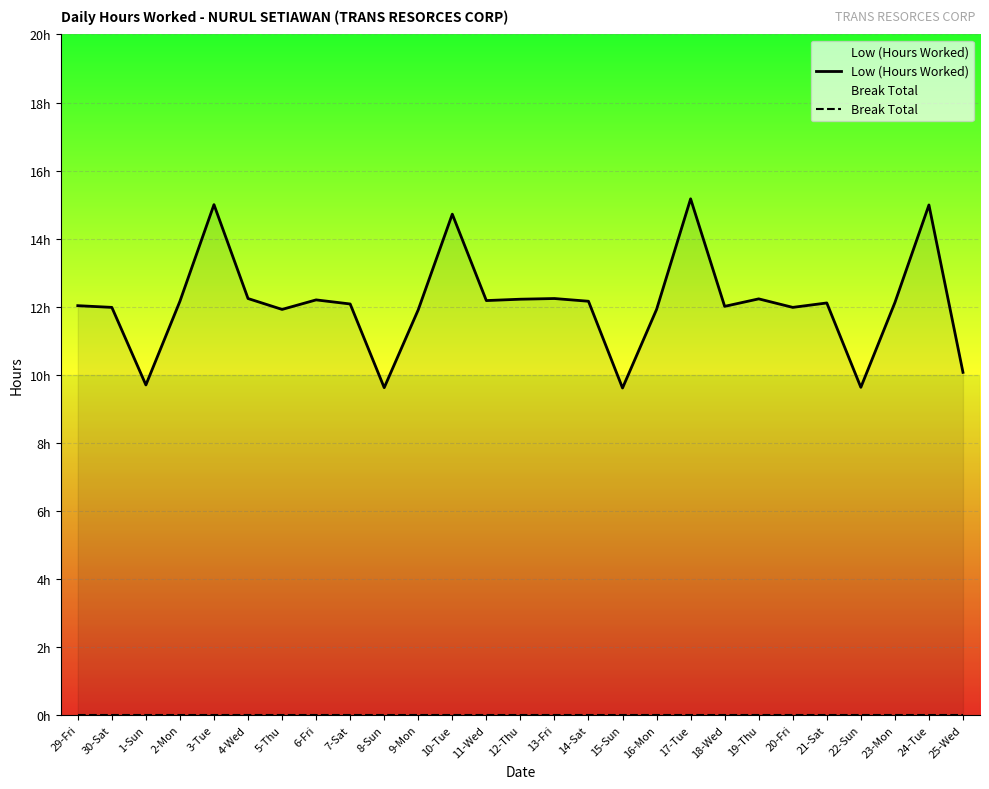

List the labels in order of Low (Hours Worked) value, largest first.

17-Tue, 3-Tue, 24-Tue, 10-Tue, 4-Wed, 13-Fri, 19-Thu, 12-Thu, 6-Fri, 11-Wed, 2-Mon, 14-Sat, 23-Mon, 21-Sat, 7-Sat, 29-Fri, 18-Wed, 30-Sat, 20-Fri, 5-Thu, 16-Mon, 9-Mon, 25-Wed, 1-Sun, 22-Sun, 8-Sun, 15-Sun